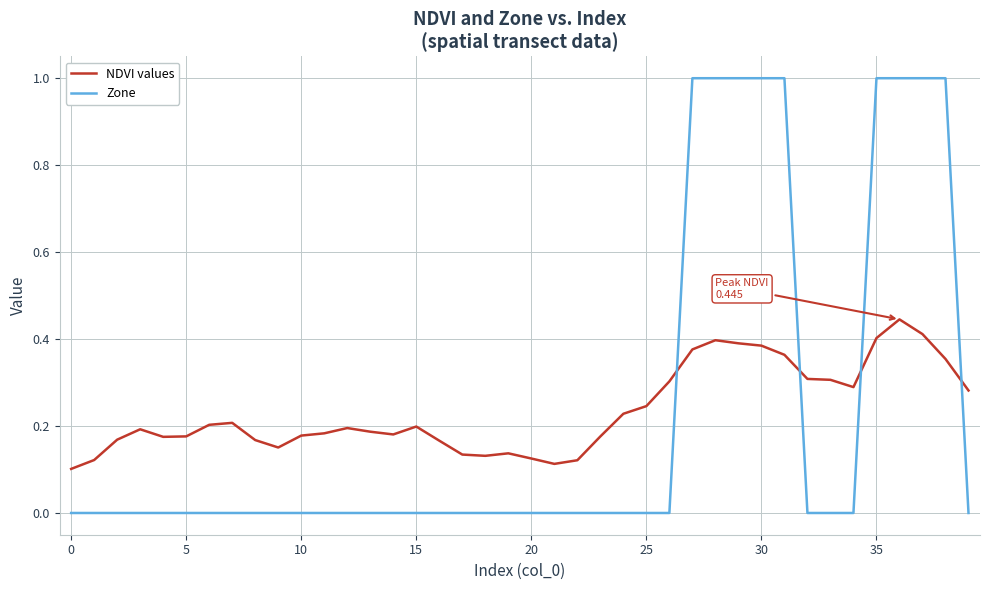

How many intersections are there between NDVI values and Zone?

4